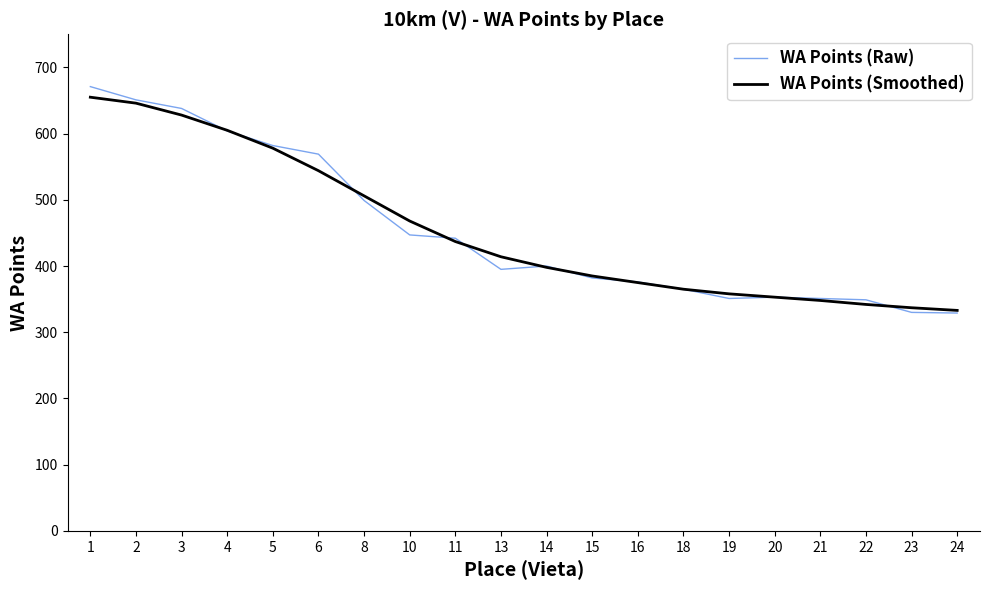

Which series changed the most between 1 and 15?

WA Points (Raw)